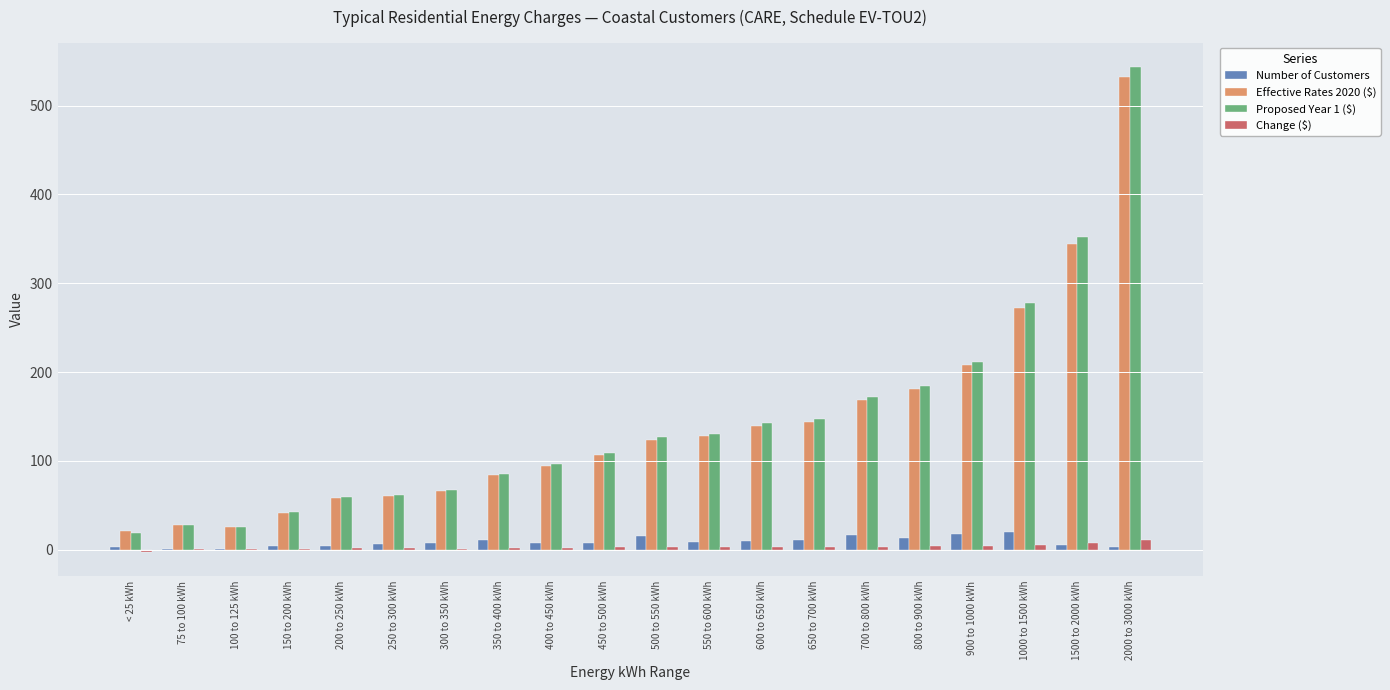

What is the maximum value shown in the chart?

543.6